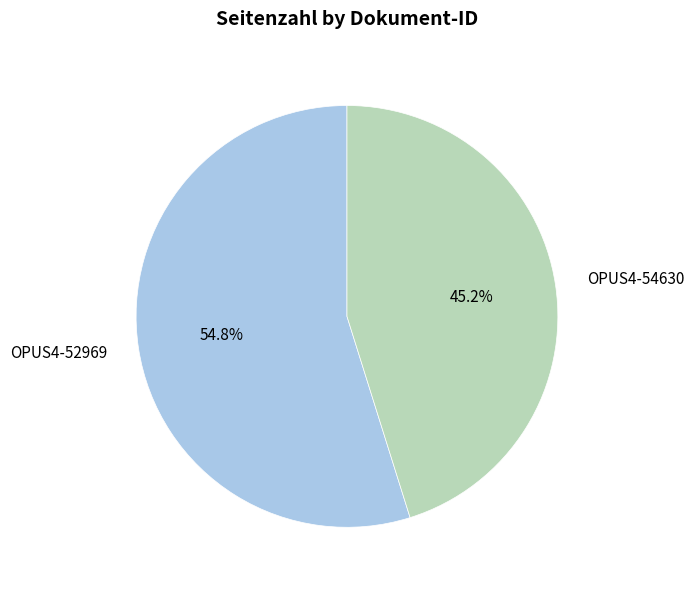

What is the total percentage of OPUS4-52969 and OPUS4-54630?

100.0%